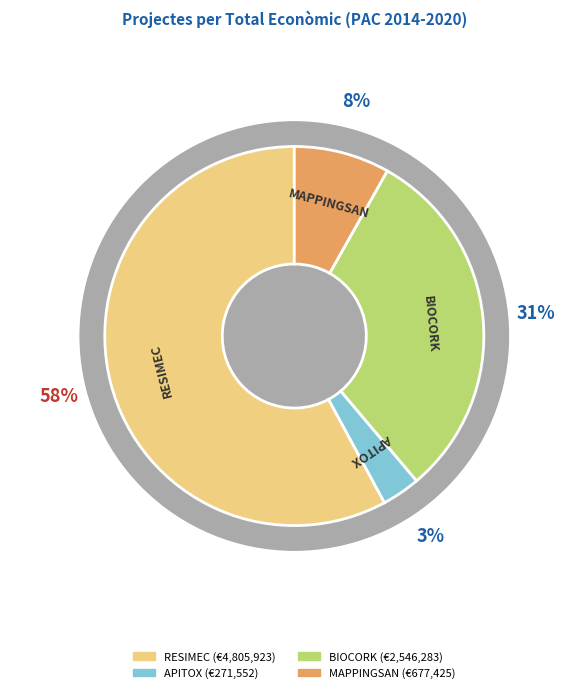

To the nearest percent, what is the average slice percentage?

25%